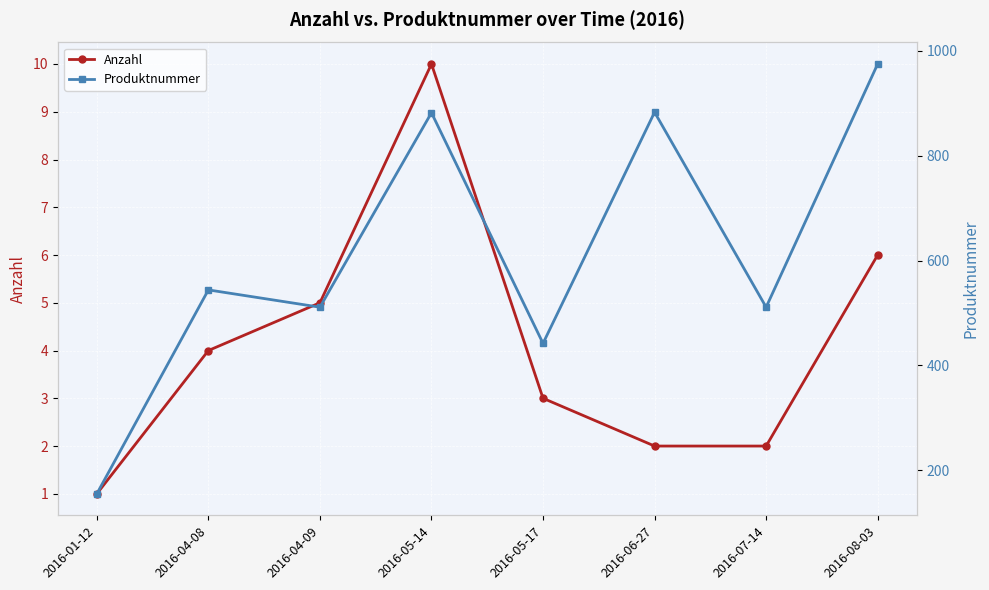

At how many categories does at least one series exceed 142?

8